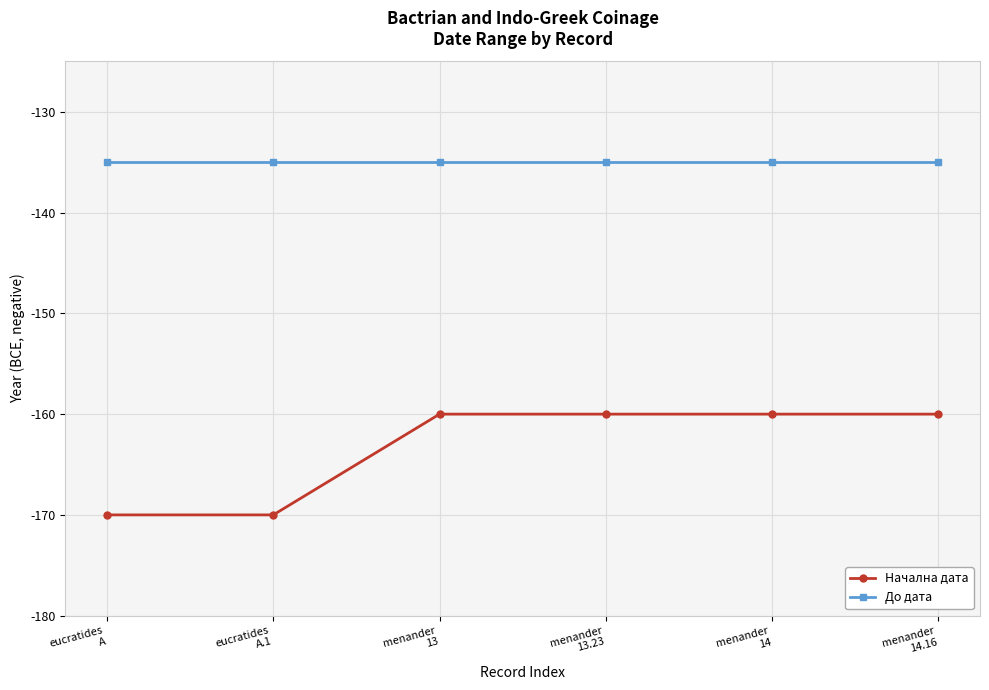

Reading left to right, extract all data points from this chart.

Начална дата: -170	-170	-160	-160	-160	-160
До дата: -135	-135	-135	-135	-135	-135